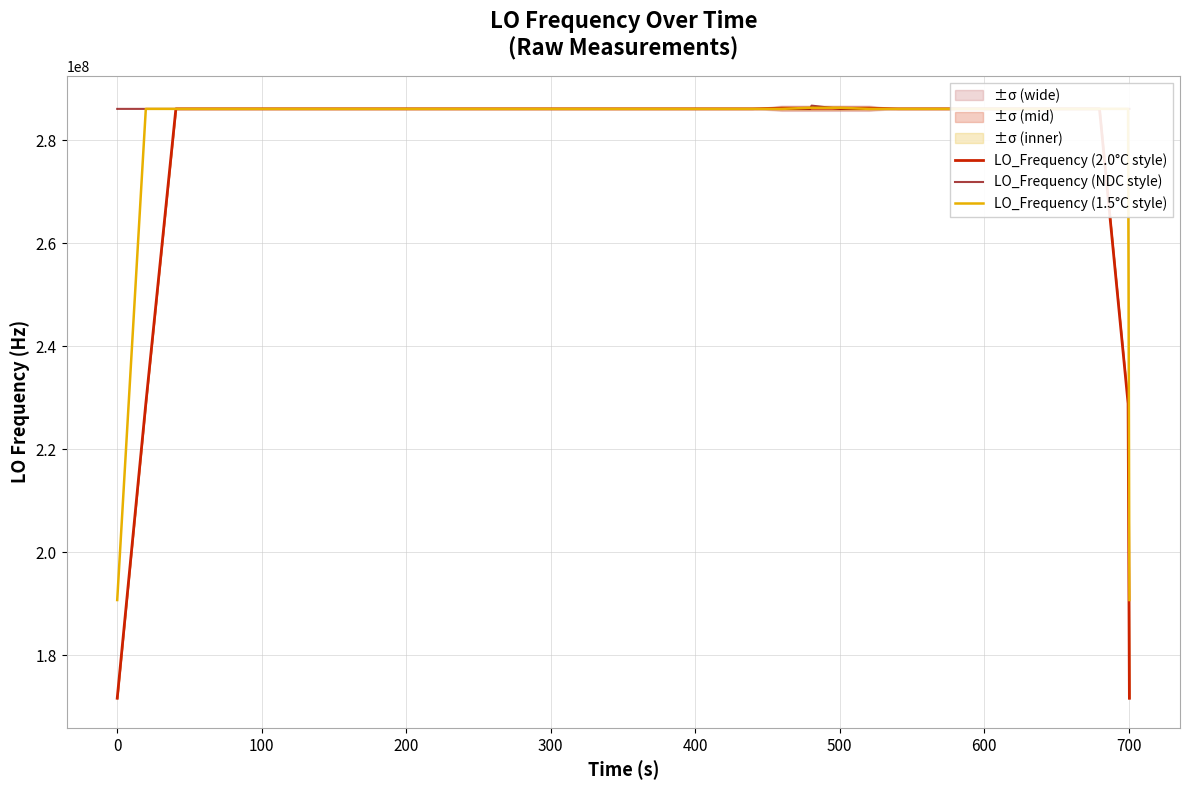

List the series in order of their peak value, highest first.

LO_Frequency (NDC style), LO_Frequency (1.5°C style), LO_Frequency (2.0°C style)